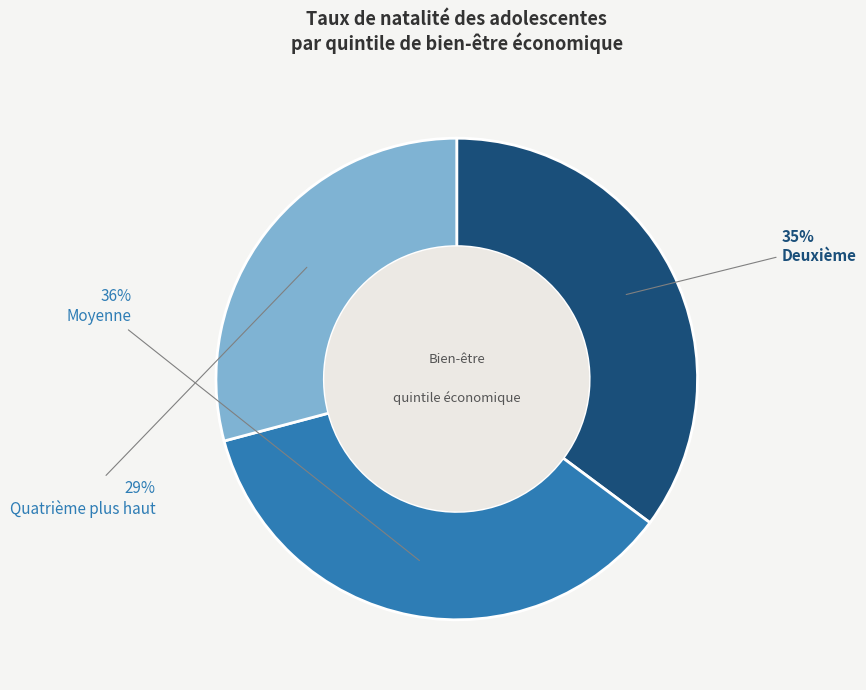

To the nearest percent, what is the average slice percentage?

33%